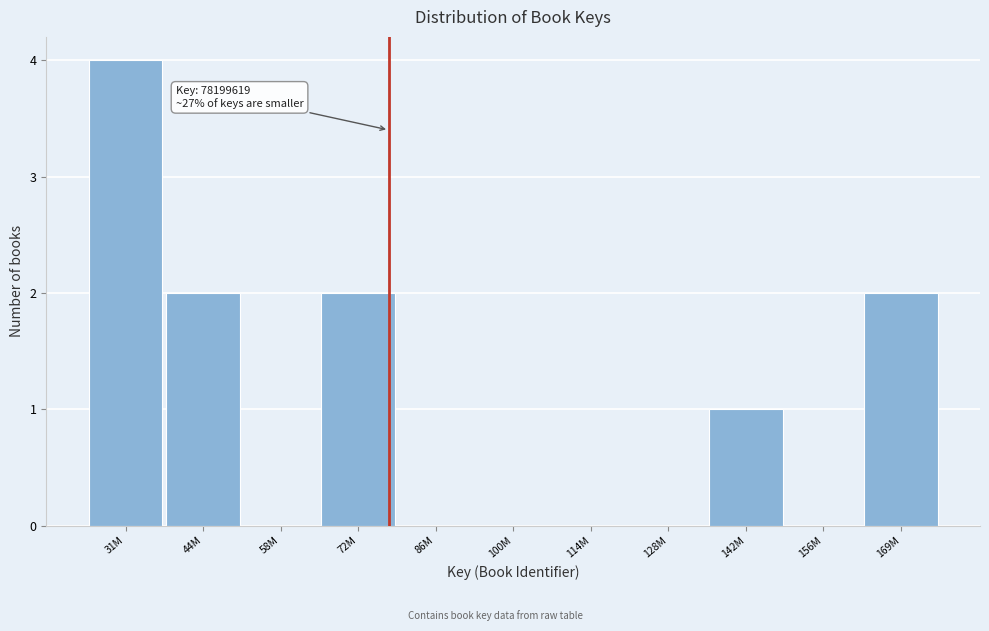

Reading right to left, transcribe all the data shown in this chart.

169M=2	156M=0	142M=1	128M=0	114M=0	100M=0	86M=0	72M=2	58M=0	44M=2	31M=4